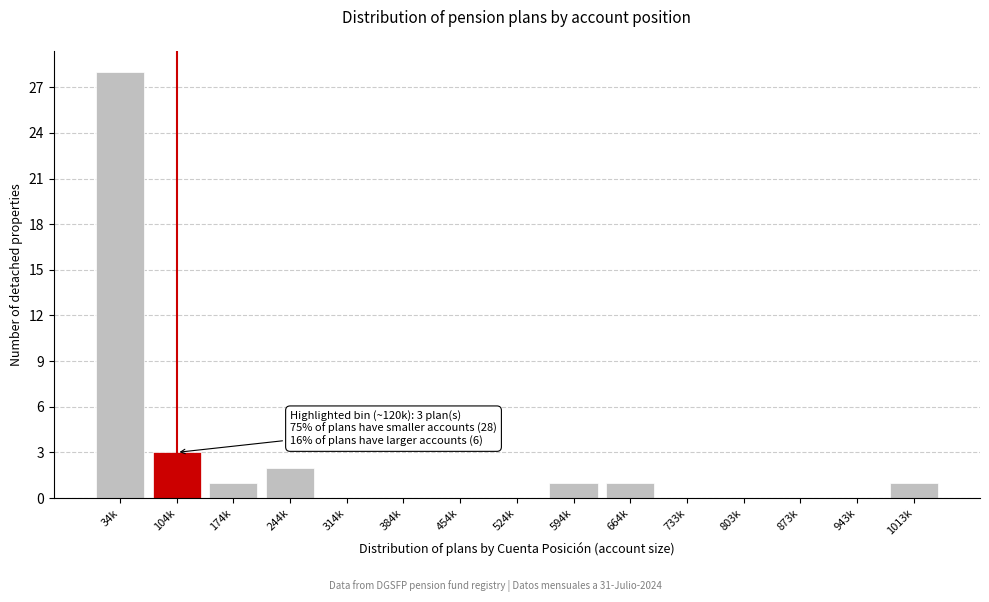

Reading left to right, transcribe all the data shown in this chart.

34k=28	104k=3	174k=1	244k=2	314k=0	384k=0	454k=0	524k=0	594k=1	664k=1	733k=0	803k=0	873k=0	943k=0	1013k=1